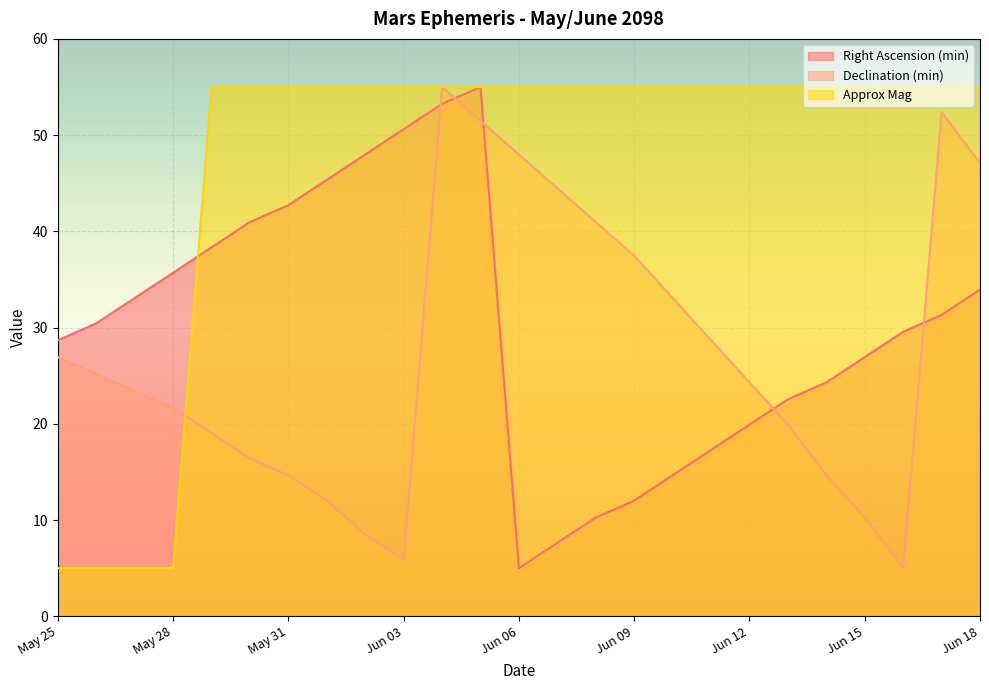

What is the average value of the Declination (min) series?

27.5